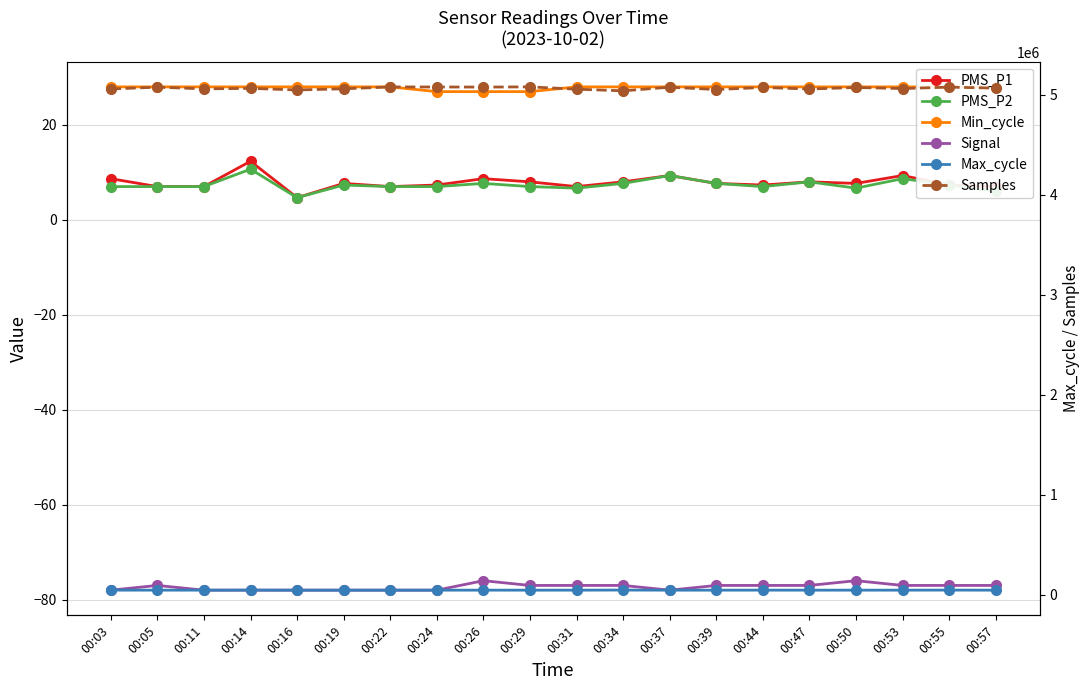

True or false: Min_cycle and Max_cycle intersect in this chart.

False